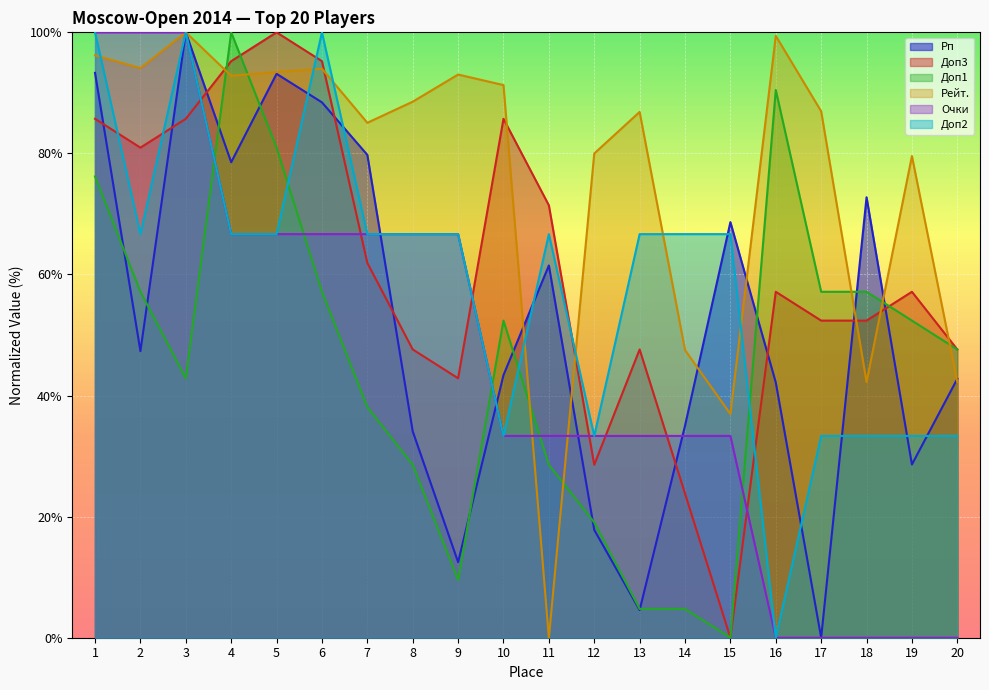

What is the average value of the Доп1 series?

45.2